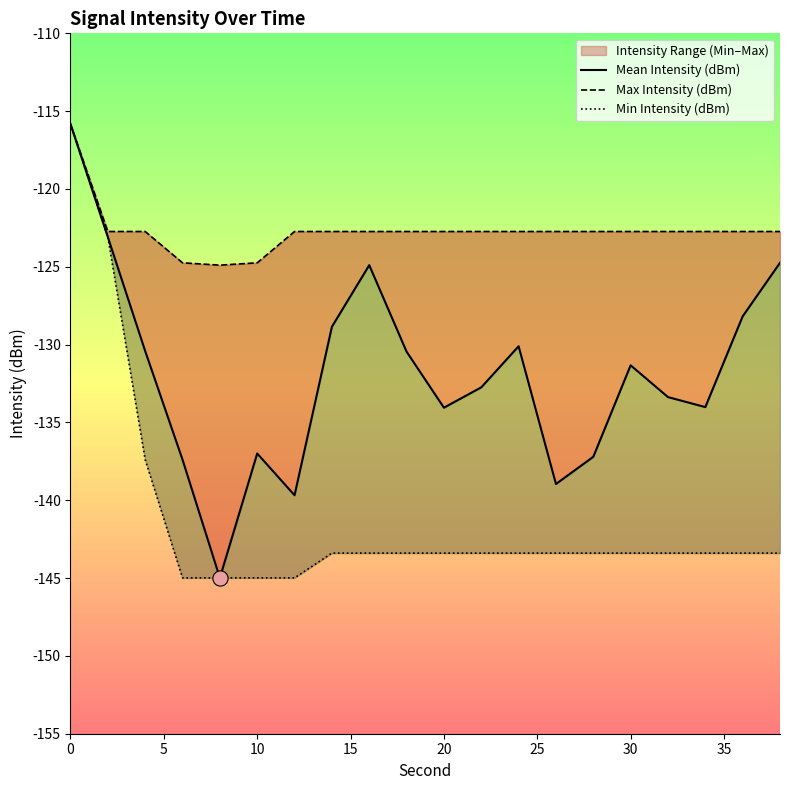

What are all the series names shown in the legend?

Mean Intensity (dBm), Max Intensity (dBm), Min Intensity (dBm)